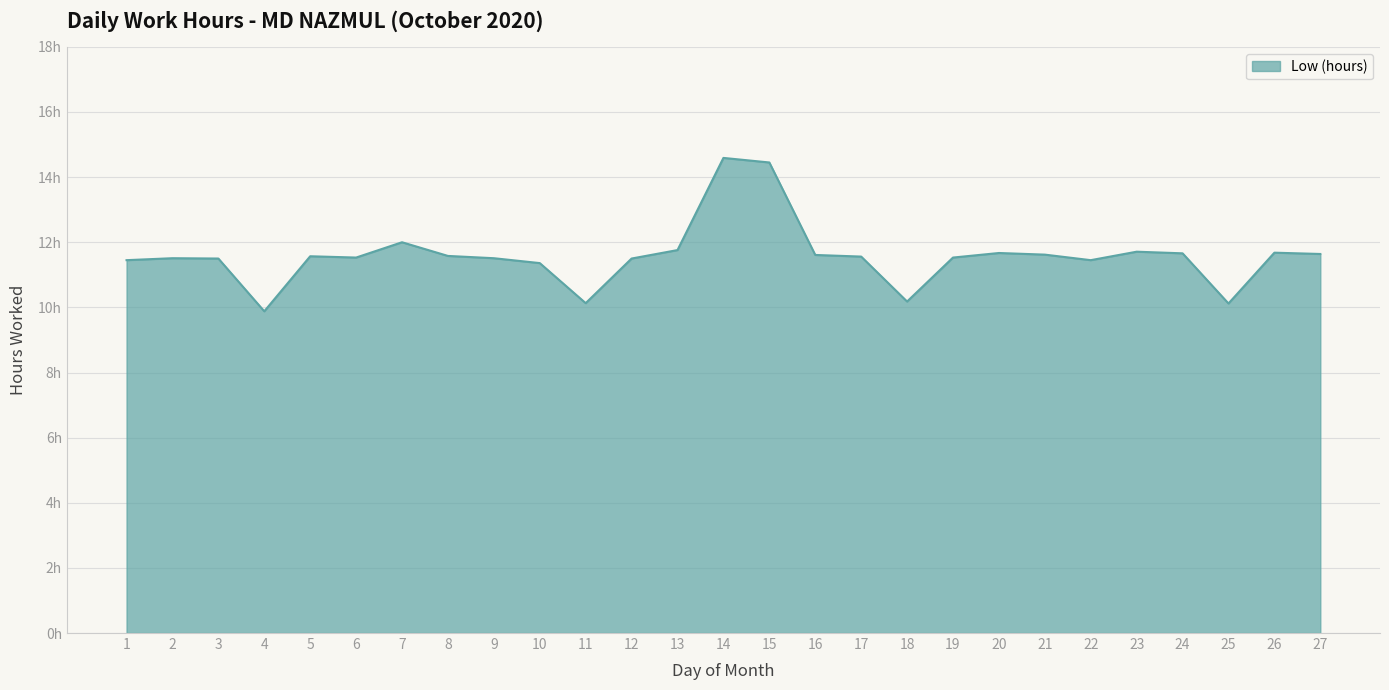

Does the chart display data point markers on the line(s)?

No